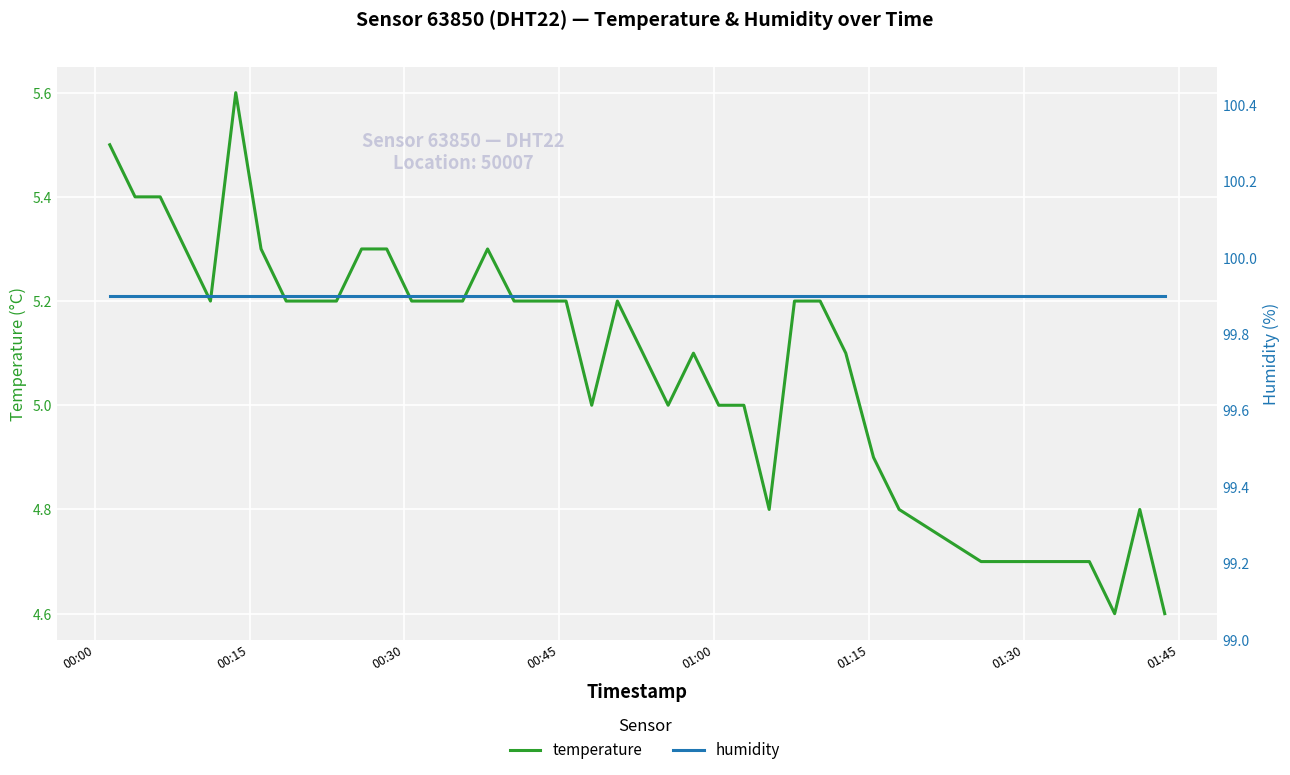

True or false: temperature and humidity cross at least once.

False